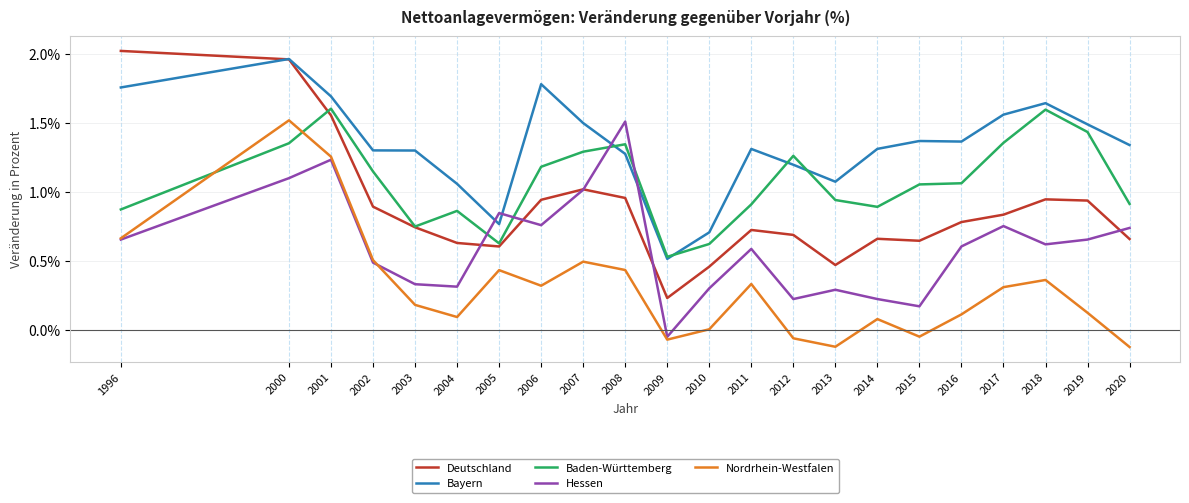

Is this an area chart (filled region under the line)?

No